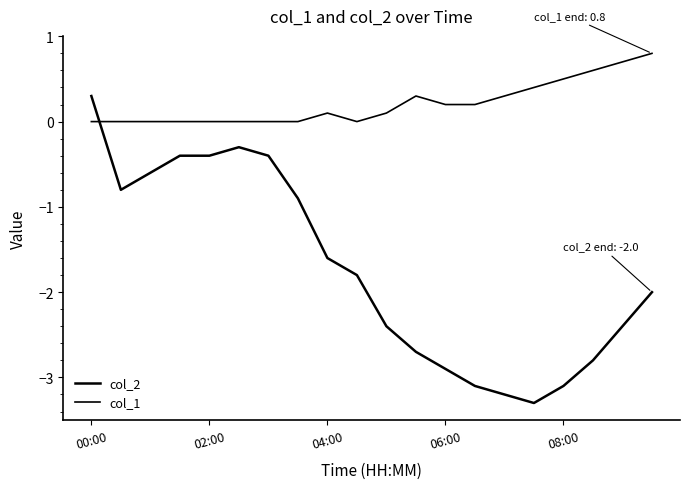

Reading right to left, transcribe all the data shown in this chart.

col_2: -2.0	-2.4	-2.8	-3.1	-3.3	-3.2	-3.1	-2.9	-2.7	-2.4	-1.8	-1.6	-0.9	-0.4	-0.3	-0.4	-0.4	-0.6	-0.8	0.3
col_1: 0.8	0.7	0.6	0.5	0.4	0.3	0.2	0.2	0.3	0.1	0.0	0.1	0.0	0.0	0.0	0.0	0.0	0.0	0.0	0.0